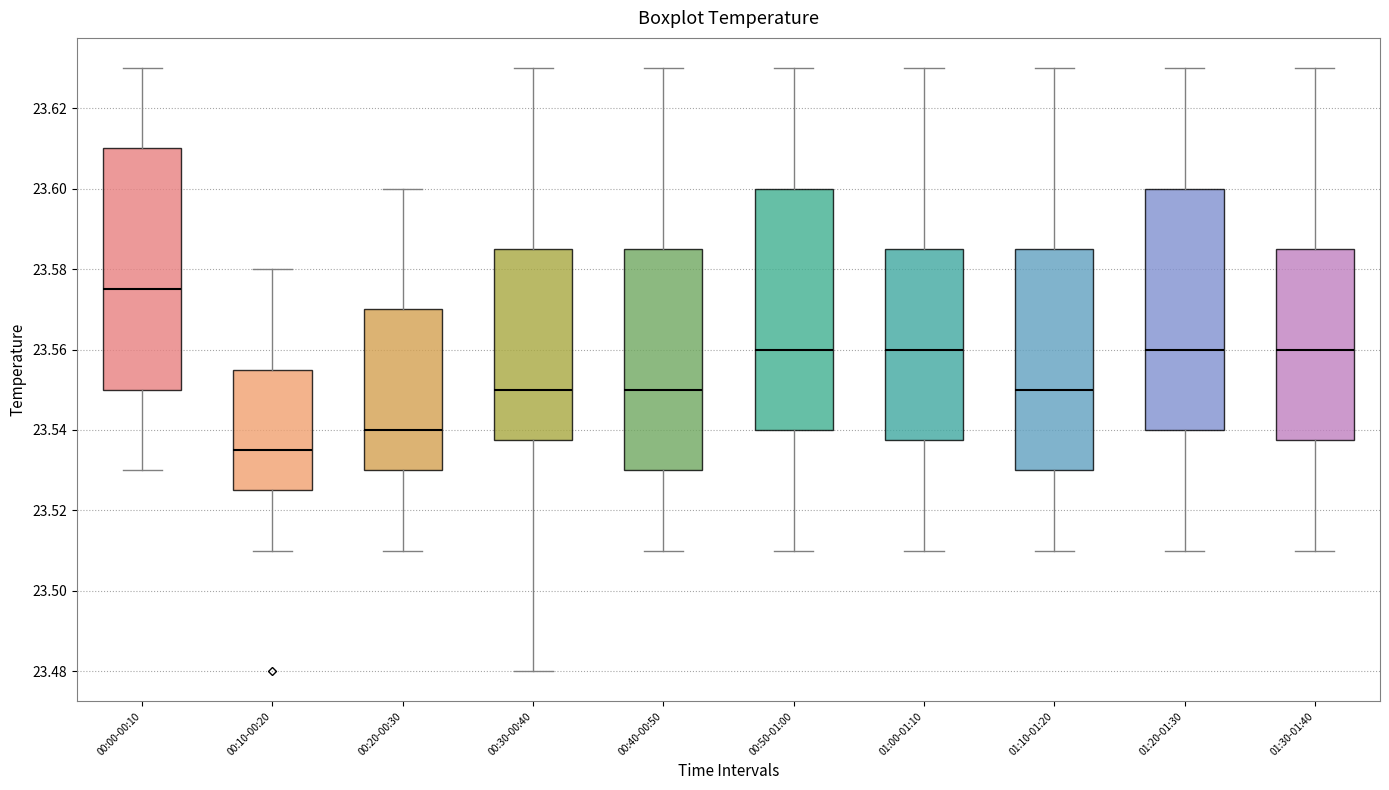

Reading left to right, read every box against the y-axis: the position of its median line, the range the box covers, and the ends of its whiskers. The values are not printed on the chart, so give them approximately, as read against the axis.

00:00-00:10: median 23.576, box 23.550 to 23.610, whiskers 23.530 to 23.630
00:10-00:20: median 23.536, box 23.526 to 23.556, whiskers 23.510 to 23.580
00:20-00:30: median 23.540, box 23.530 to 23.570, whiskers 23.510 to 23.600
00:30-00:40: median 23.550, box 23.538 to 23.586, whiskers 23.480 to 23.630
00:40-00:50: median 23.550, box 23.530 to 23.586, whiskers 23.510 to 23.630
00:50-01:00: median 23.560, box 23.540 to 23.600, whiskers 23.510 to 23.630
01:00-01:10: median 23.560, box 23.538 to 23.586, whiskers 23.510 to 23.630
01:10-01:20: median 23.550, box 23.530 to 23.586, whiskers 23.510 to 23.630
01:20-01:30: median 23.560, box 23.540 to 23.600, whiskers 23.510 to 23.630
01:30-01:40: median 23.560, box 23.538 to 23.586, whiskers 23.510 to 23.630